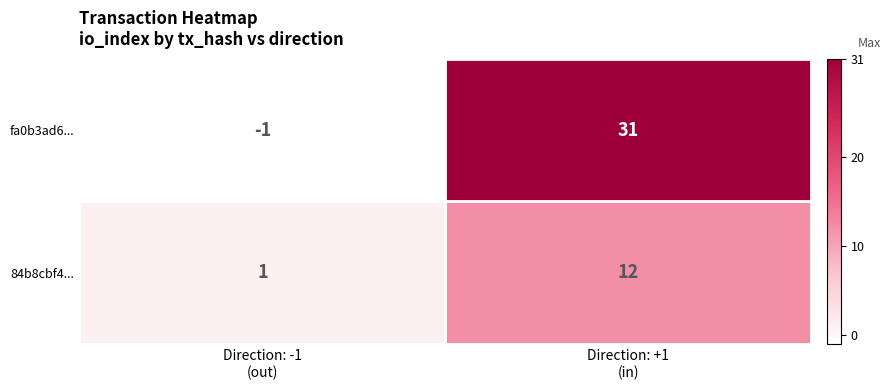

At which category is the sum across all series the highest?

Direction: +1
(in)